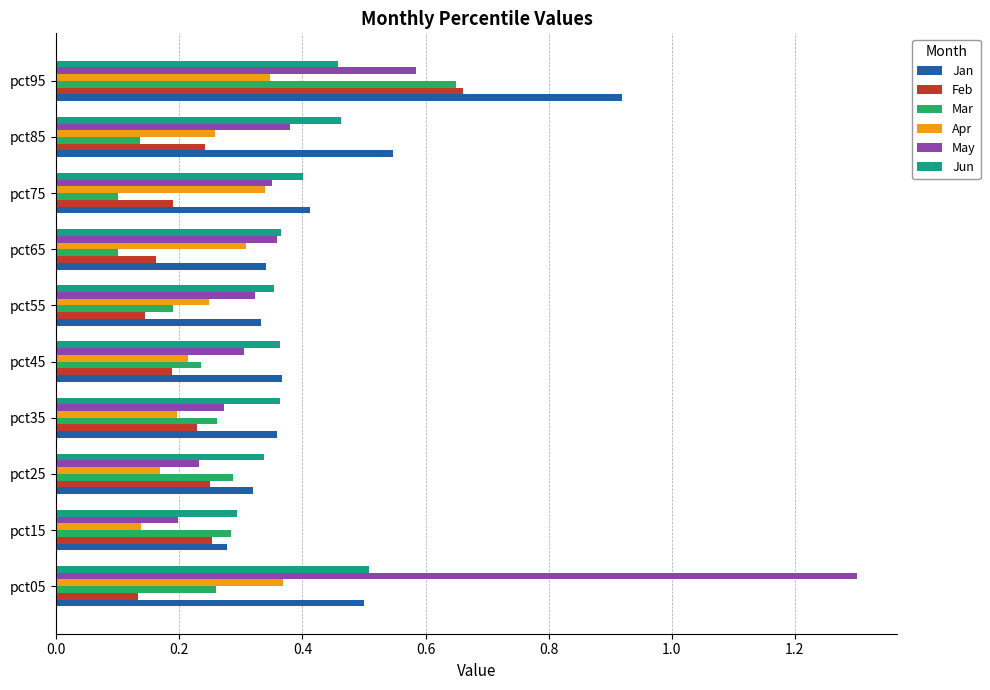

Which series has the largest range (max minus min)?

May